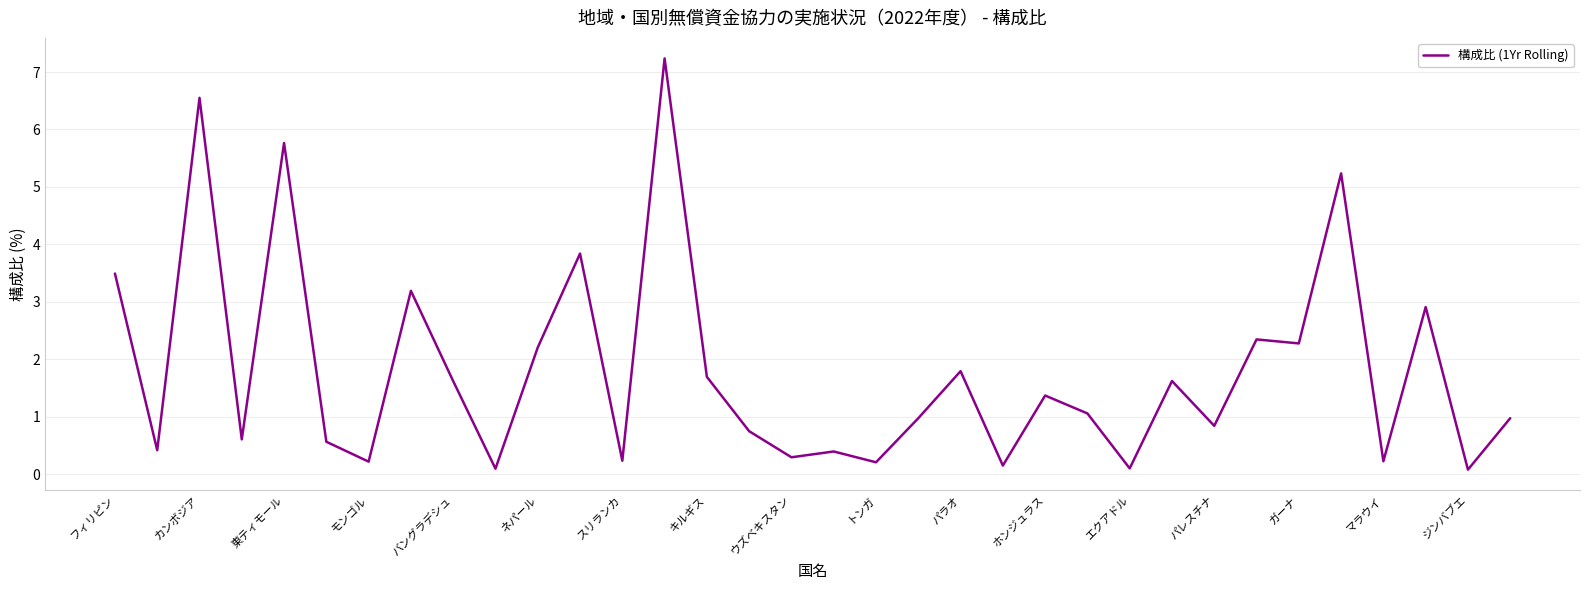

What is the greatest value displayed?

7.2